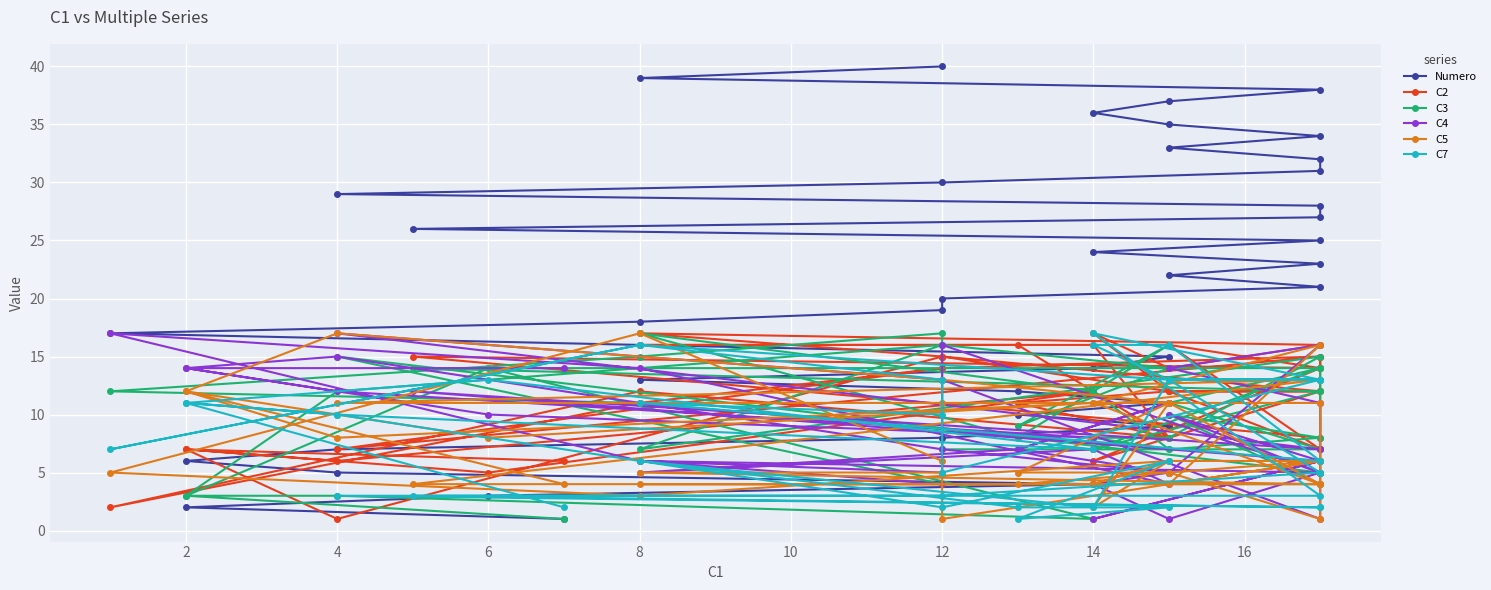

How many series are shown in this chart?

6